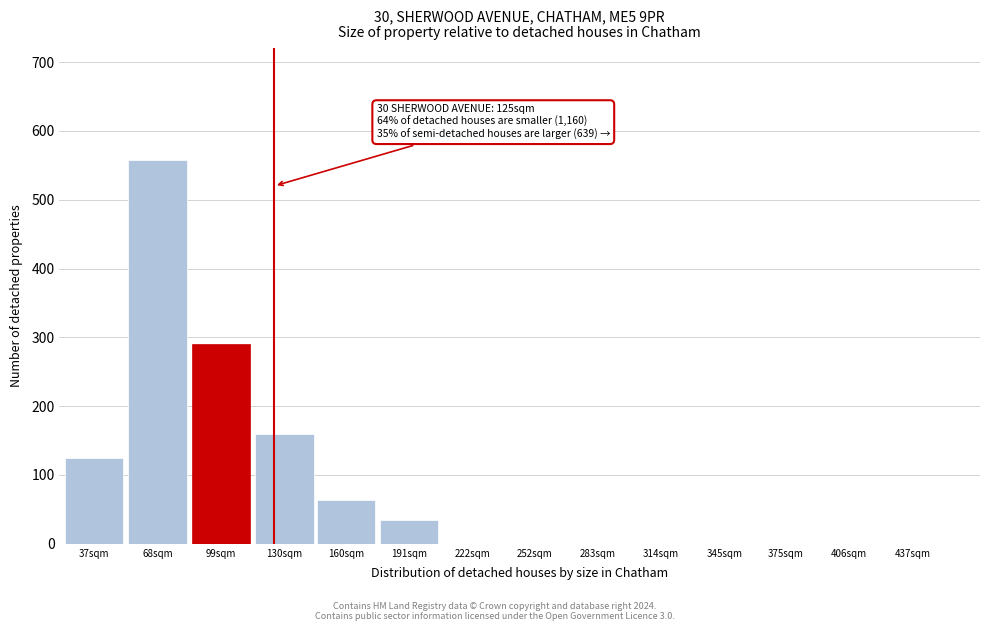

Reading left to right, list all the values displayed in this chart.

37sqm=125	68sqm=558	99sqm=291	130sqm=160	160sqm=64	191sqm=34	222sqm=0	252sqm=0	283sqm=0	314sqm=0	345sqm=0	375sqm=0	406sqm=0